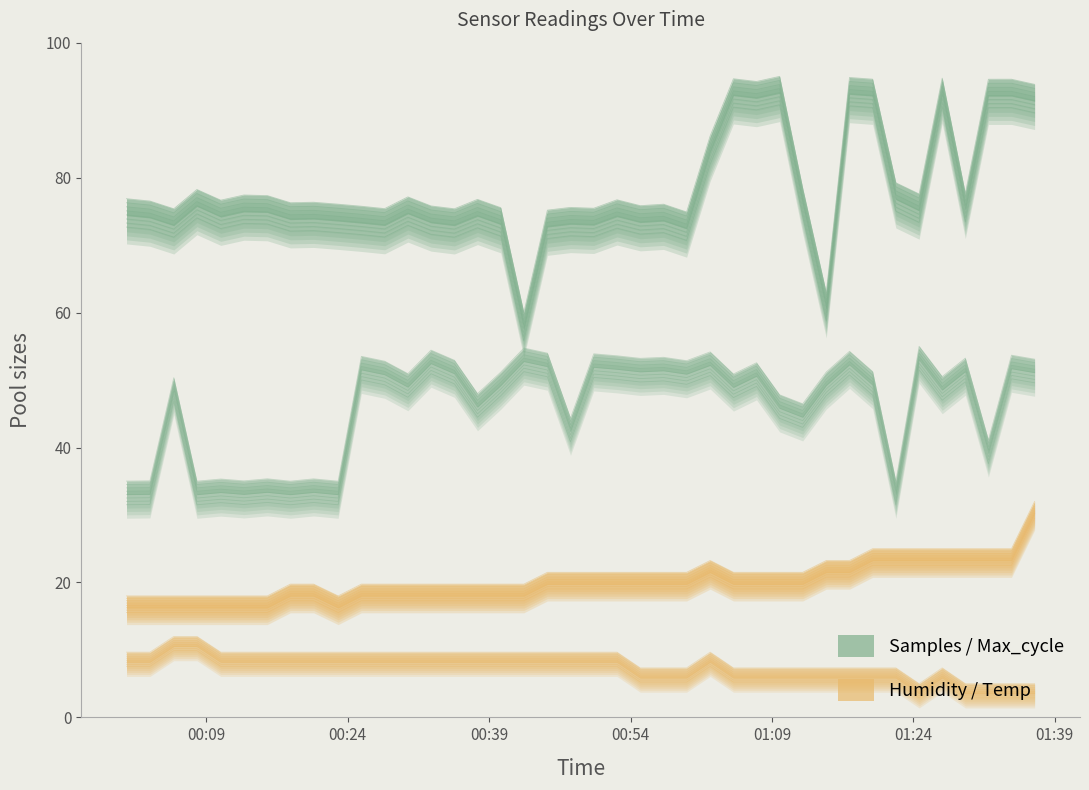

What is the highest value of the Humidity band series?

32.0